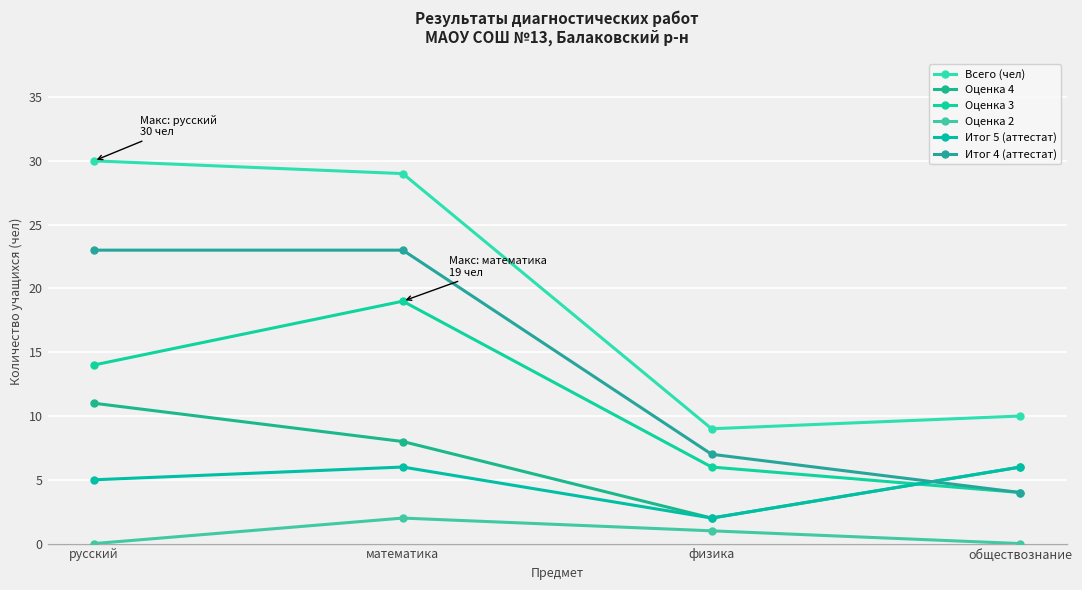

What is the label of the 4th point from the left?

обществознание